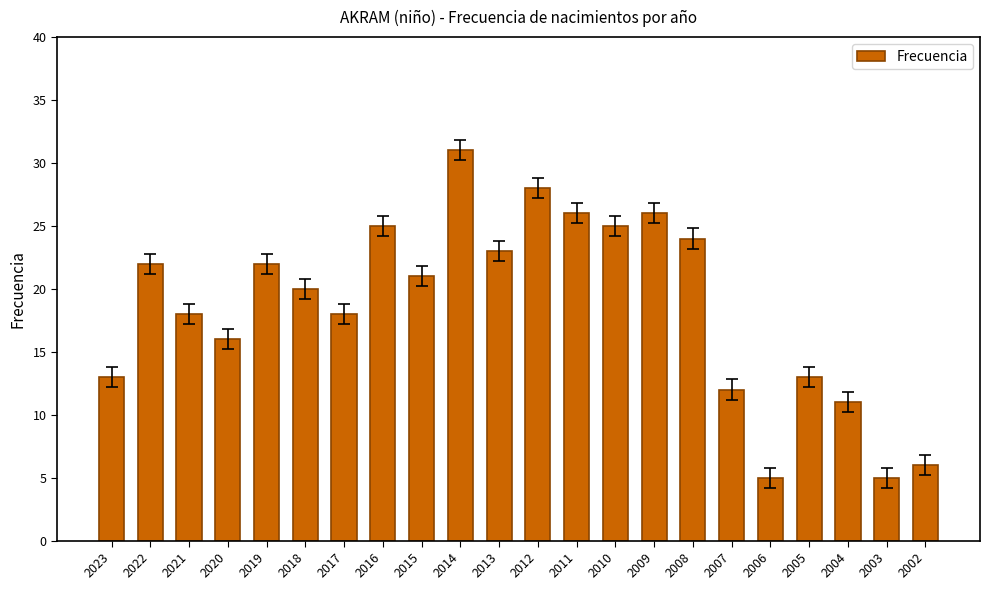

How many data points does each series have?

22